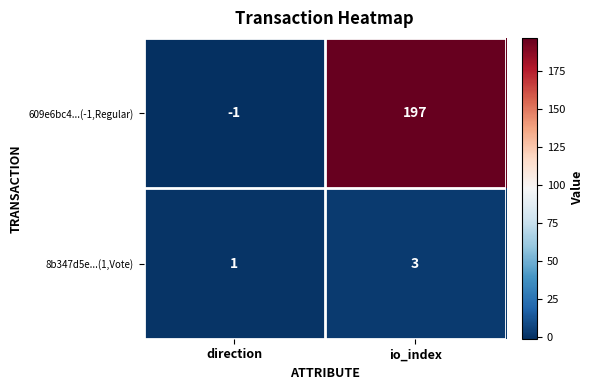

How many distinct data groups are displayed?

2